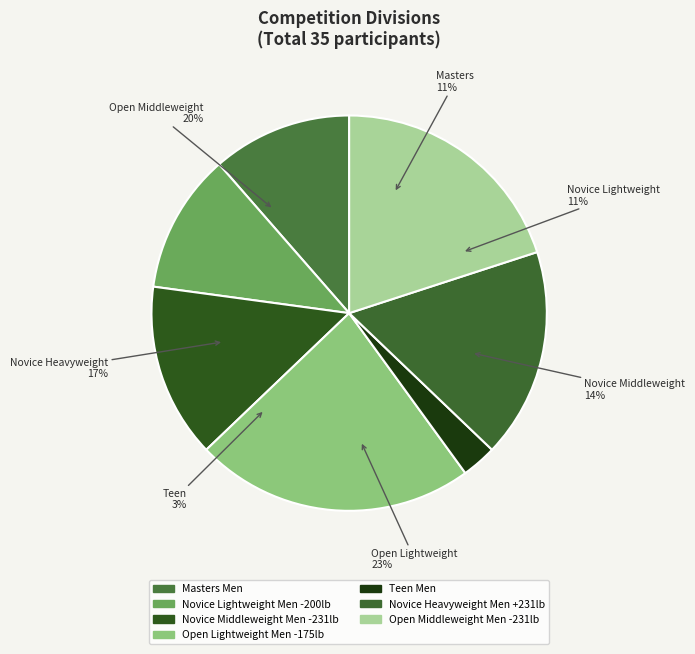

To the nearest percent, what is the average slice percentage?

14%